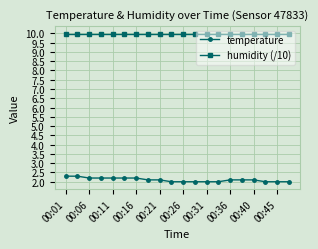

Which series has the largest range (max minus min)?

temperature